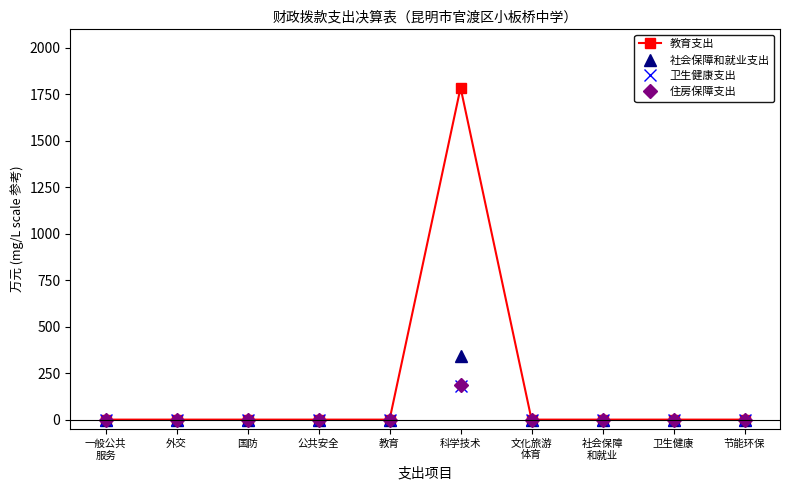

The value of 教育支出 at 教育 is -771.0. True or false?

False